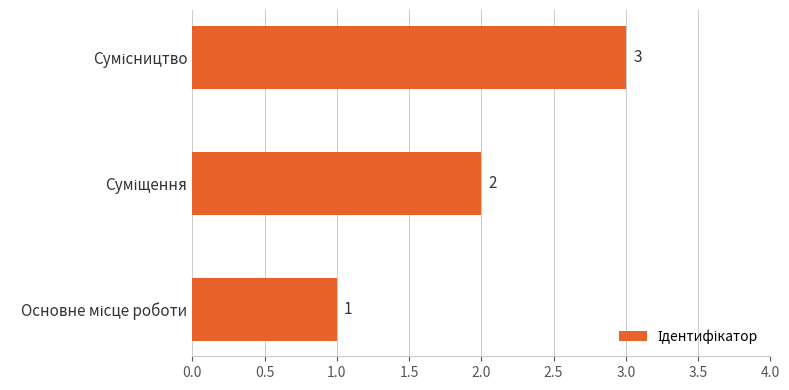

What is the maximum value shown in the chart?

3